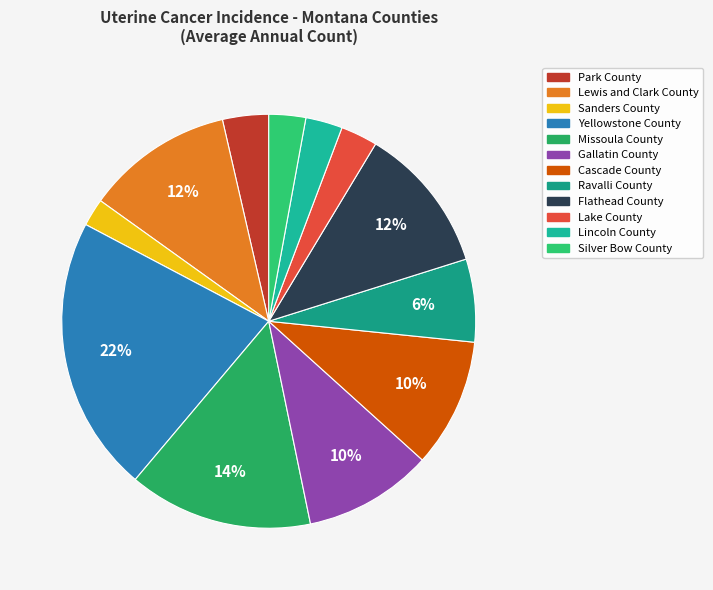

Which has a higher value, Yellowstone County or Lewis and Clark County?

Yellowstone County